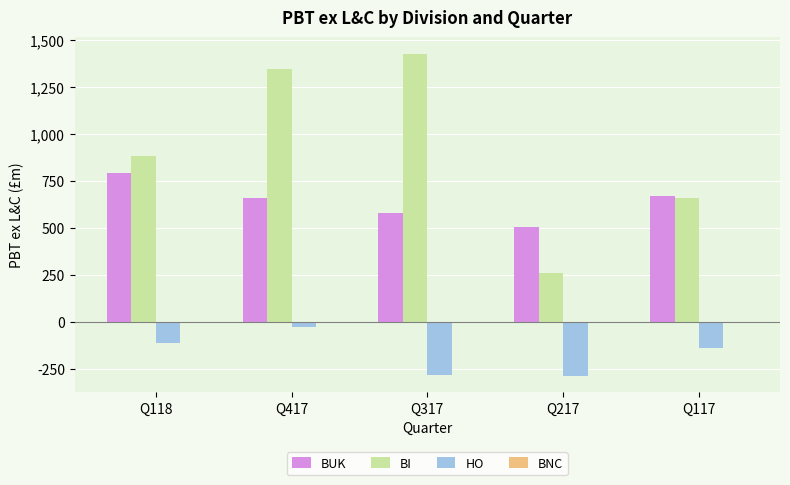

What position from the right is Q118?

5